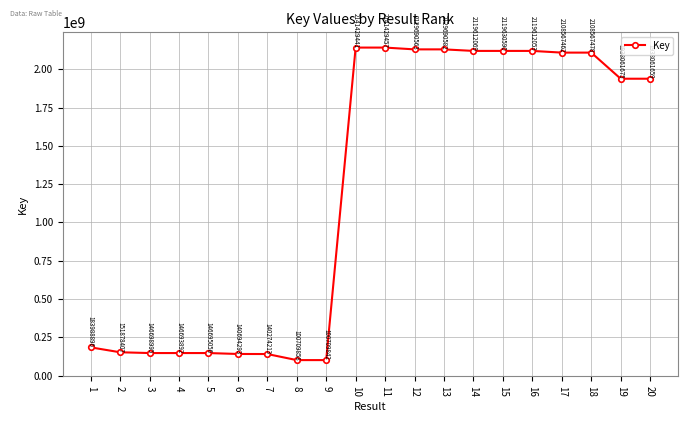

Reading left to right, what are all the values shown in this chart?

1=183988896	2=151878407	3=146698995	4=146693892	5=146695056	6=140694293	7=140274213	8=100709858	9=100709842	10=2141429441	11=2141429457	12=2129690563	13=2129690582	14=2119612069	15=2119630590	16=2119612053	17=2108567462	18=2108567478	19=1938061675	20=1938061659